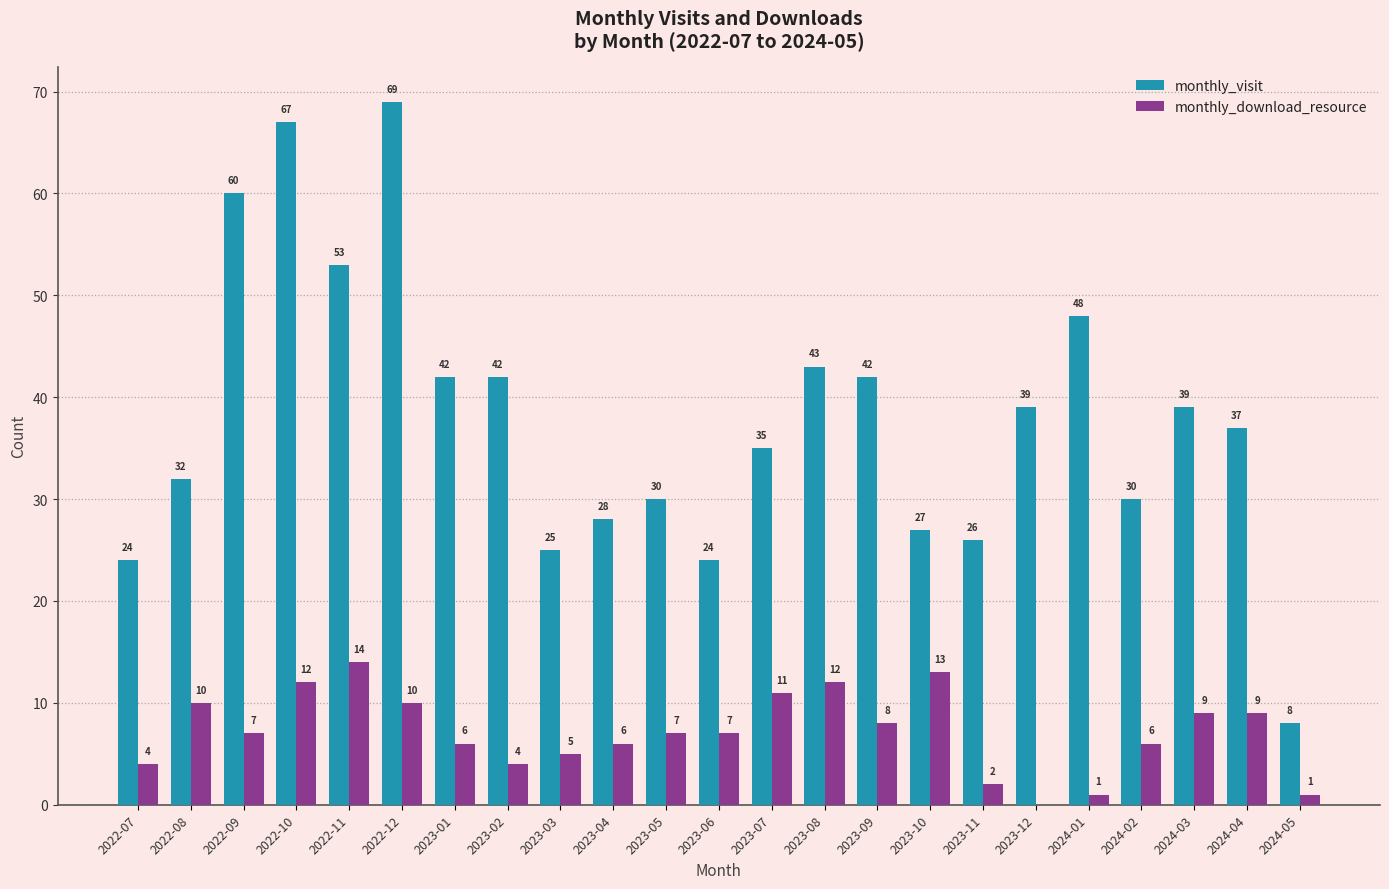

What is the sum of all monthly_visit values?

870